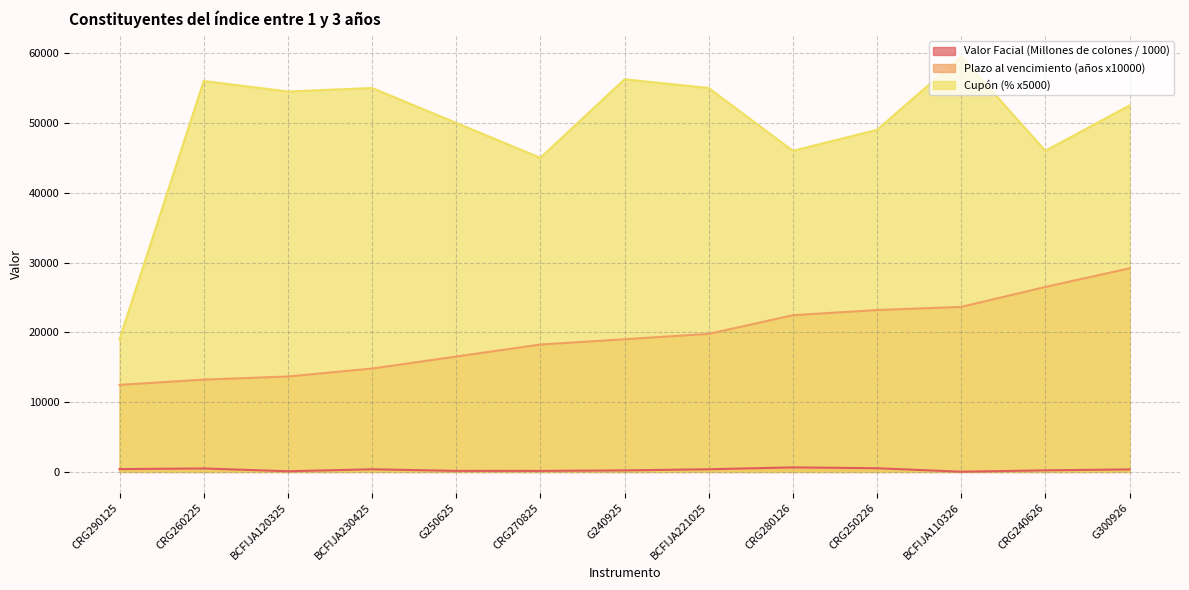

Does the chart have visible grid lines?

Yes